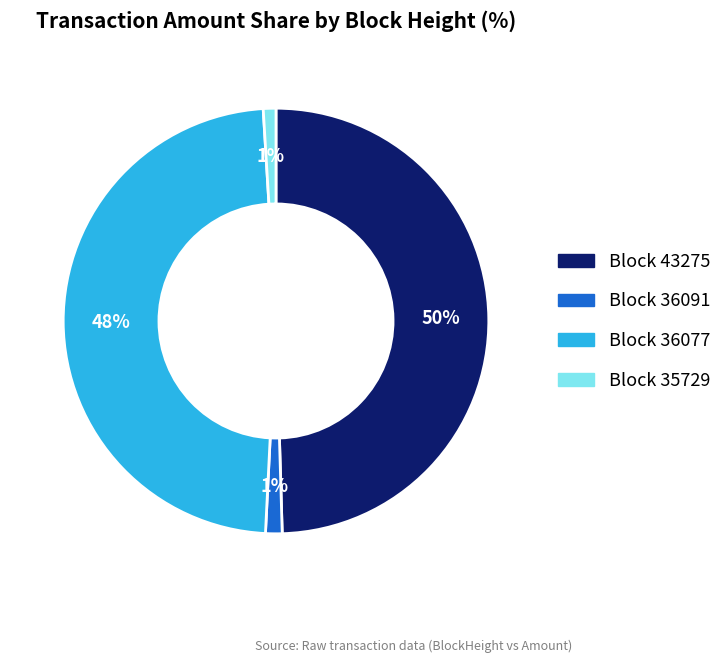

Is there any slice that represents more than half of the pie?

No